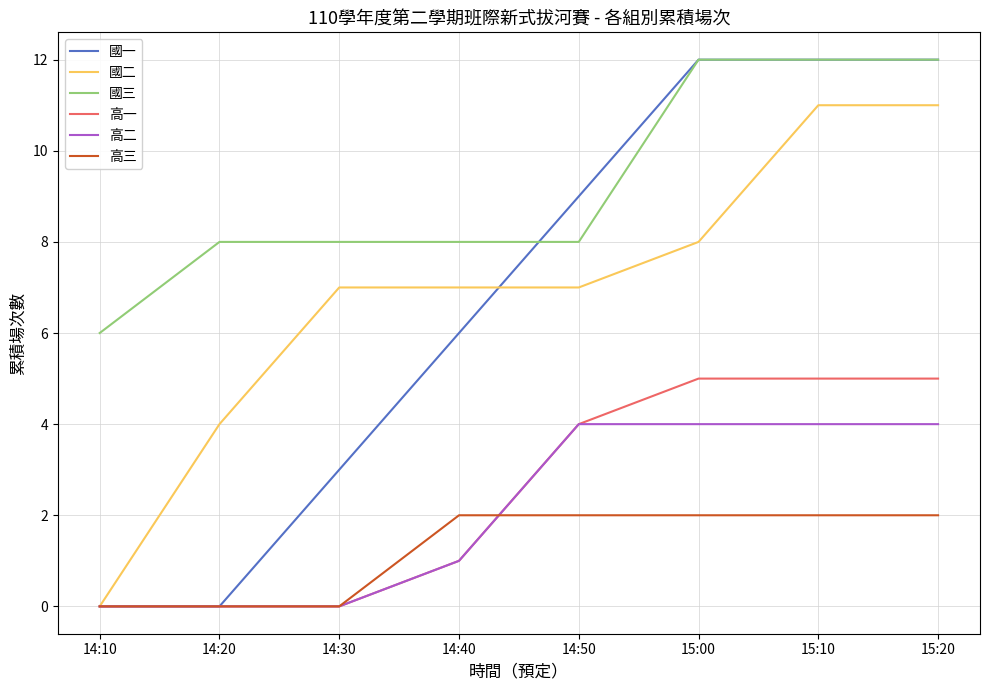

What position from the right is 14:10?

8